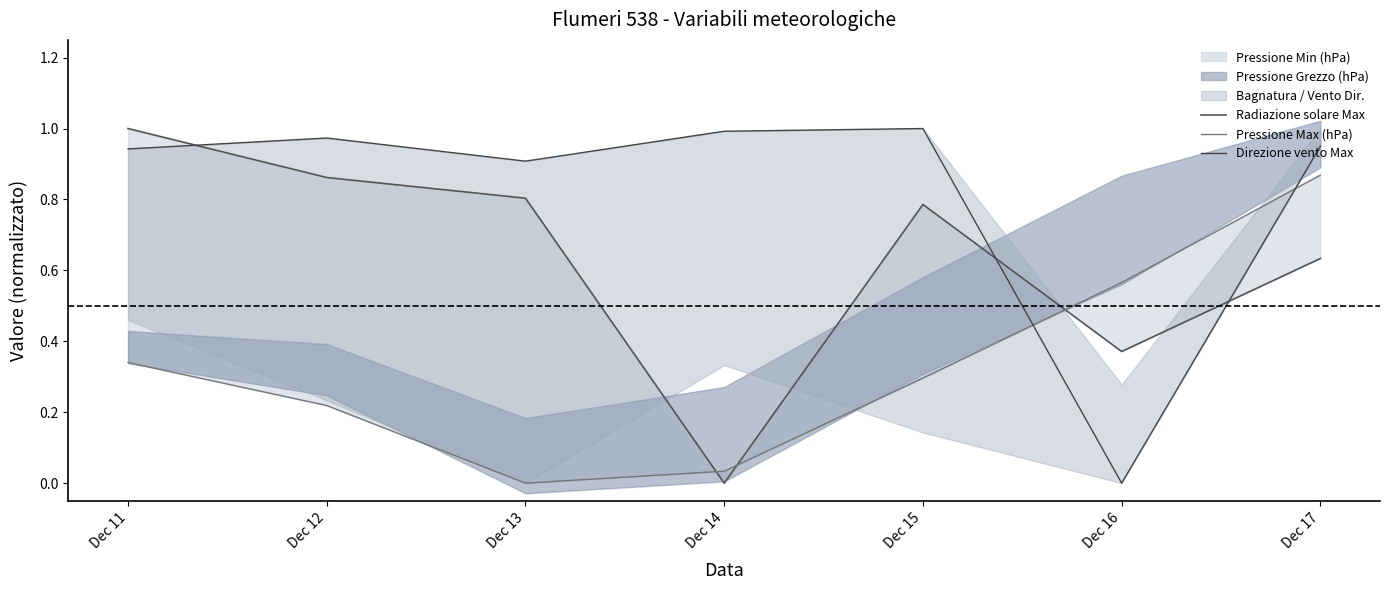

How many lines are shown in the chart?

3